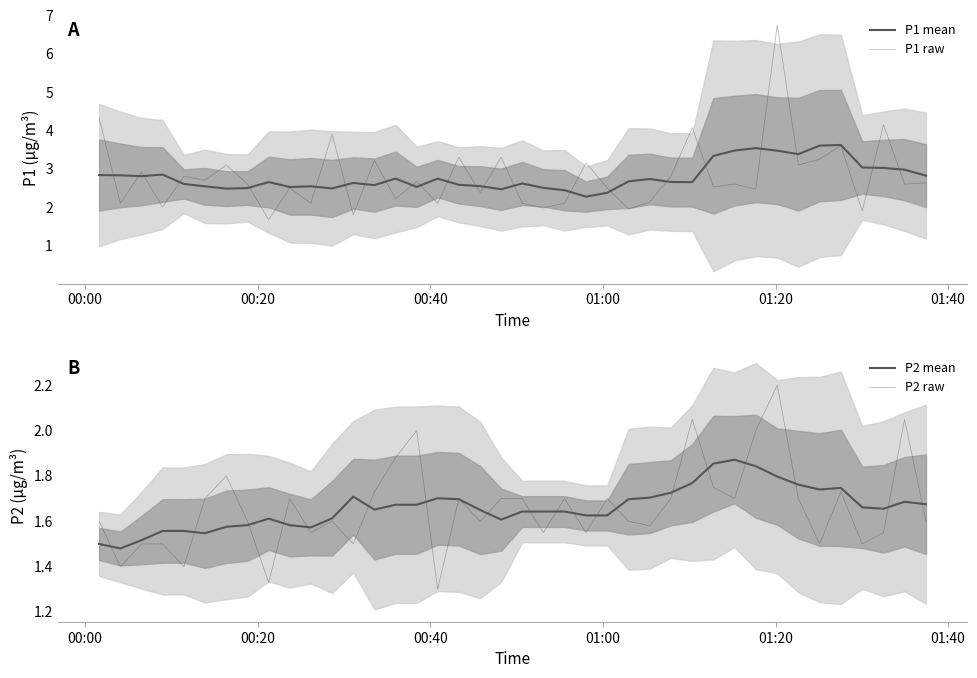

What are all the series names shown in the legend?

P1 mean, P1 raw, P2 mean, P2 raw